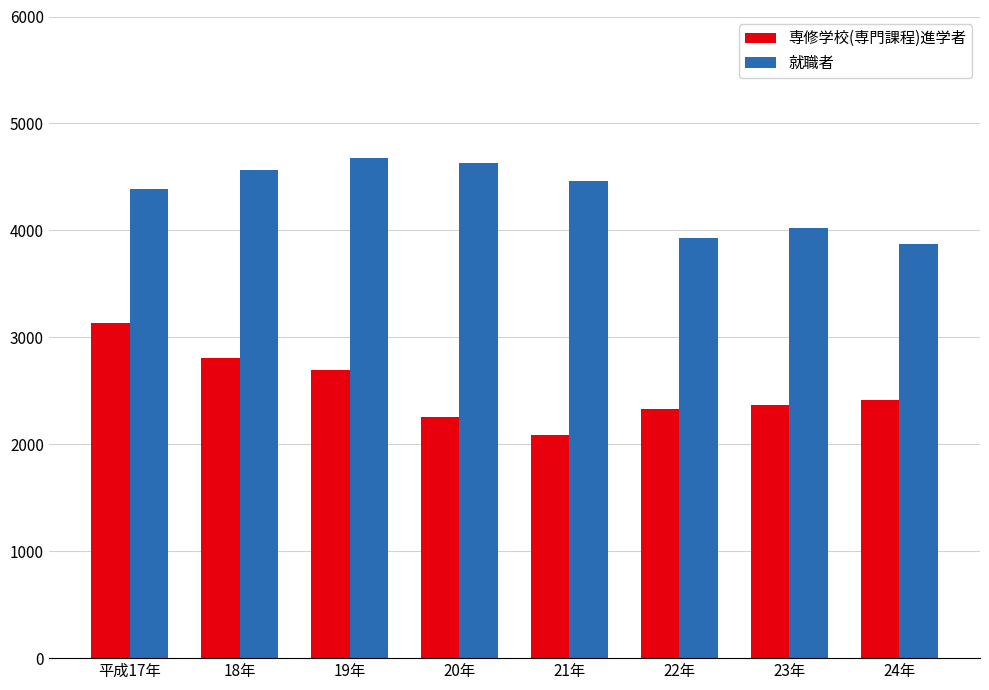

What is the difference between the second highest and second lowest values in the 就職者 series?

696